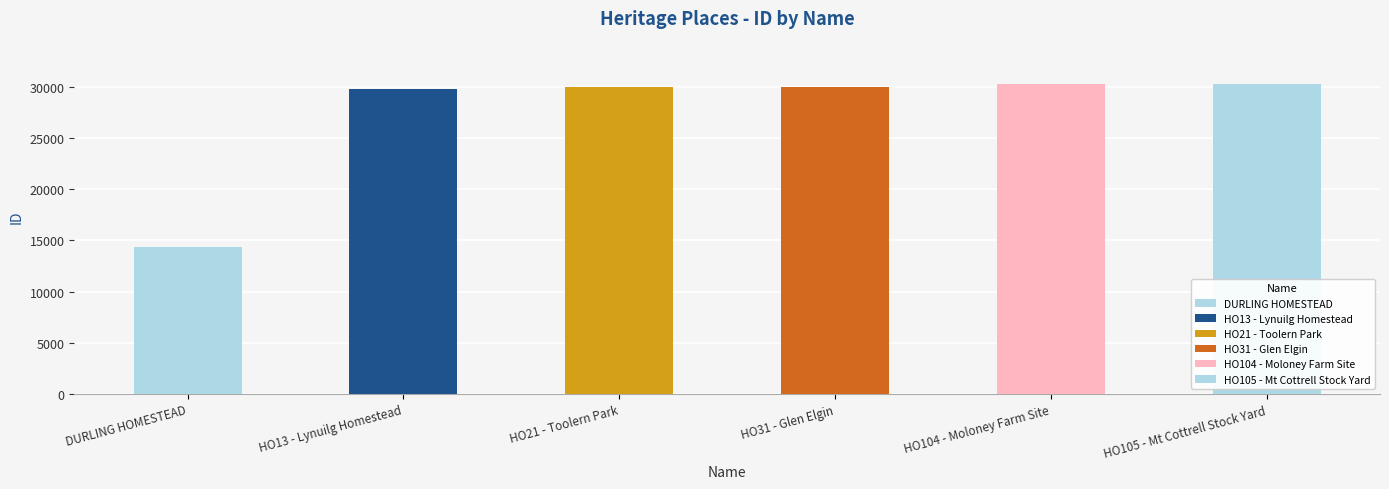

The chart shows a value of 14311 at DURLING HOMESTEAD. True or false?

True